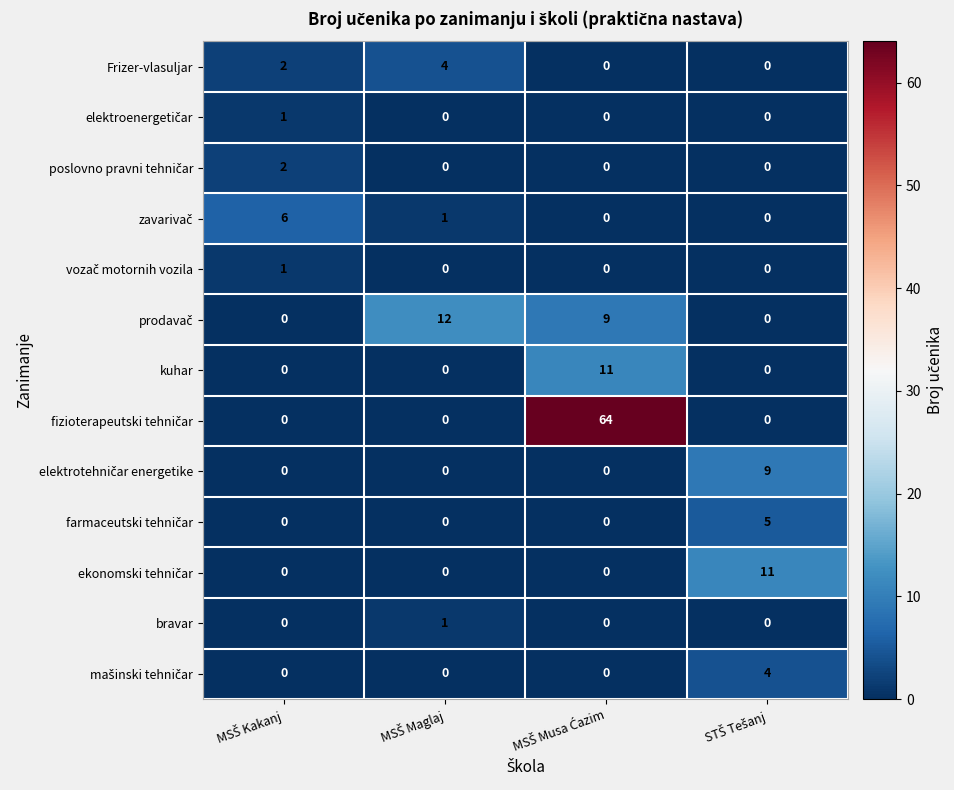

What is the highest value of the kuhar series?

11